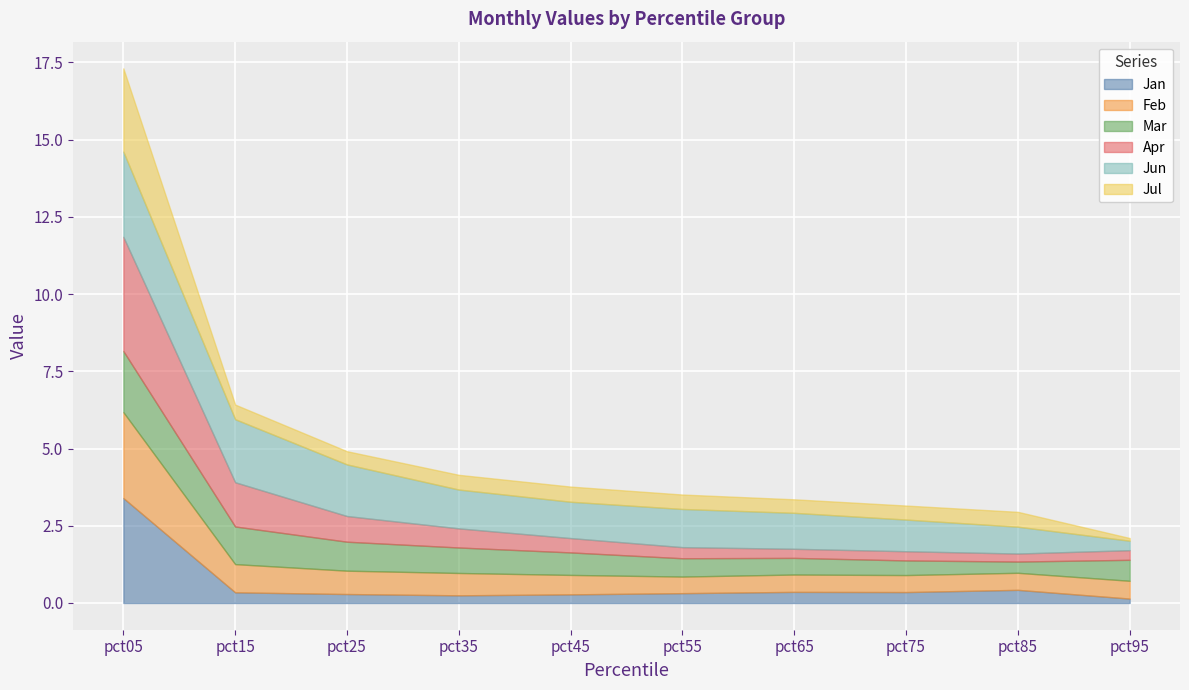

Which has a higher value, pct15 or pct65?

pct65